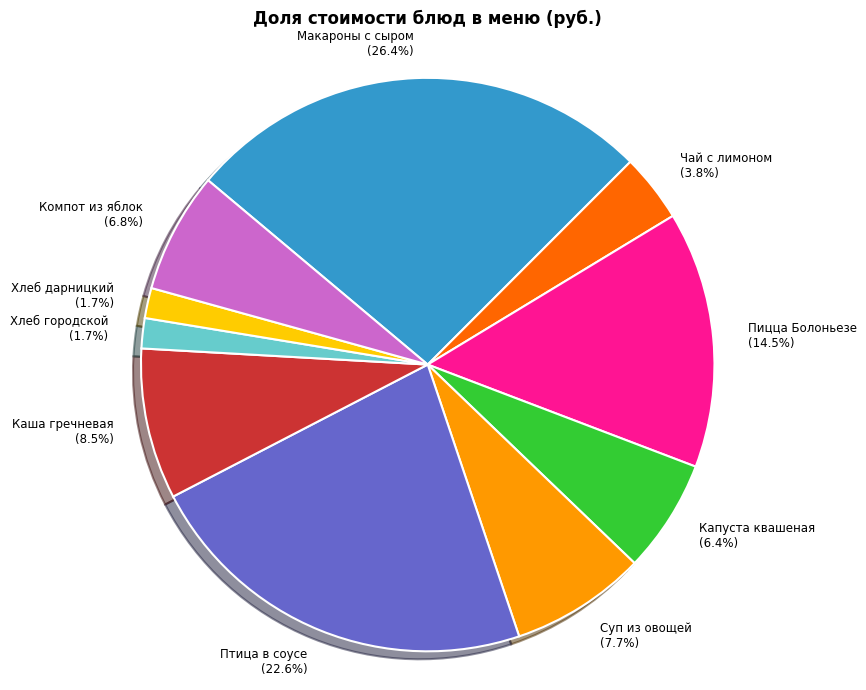

Is it true that Компот из яблок is 1% of the pie?

False